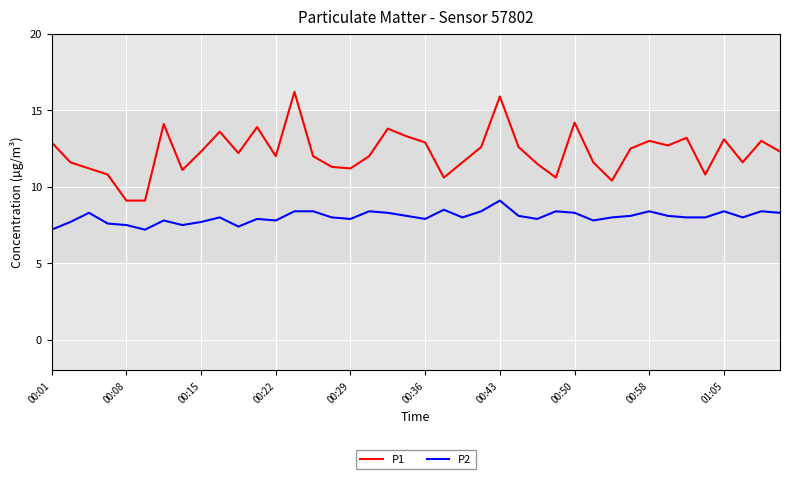

What is the maximum value shown in the chart?

16.2